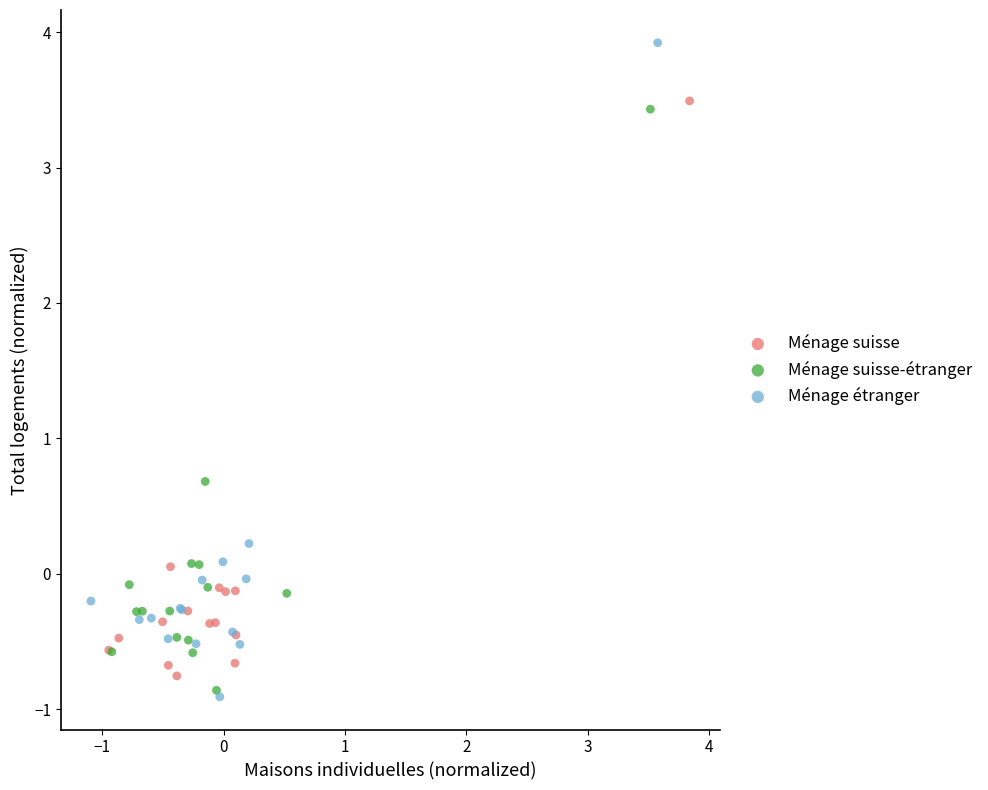

Which series reaches the maximum Y coordinate?

Ménage étranger